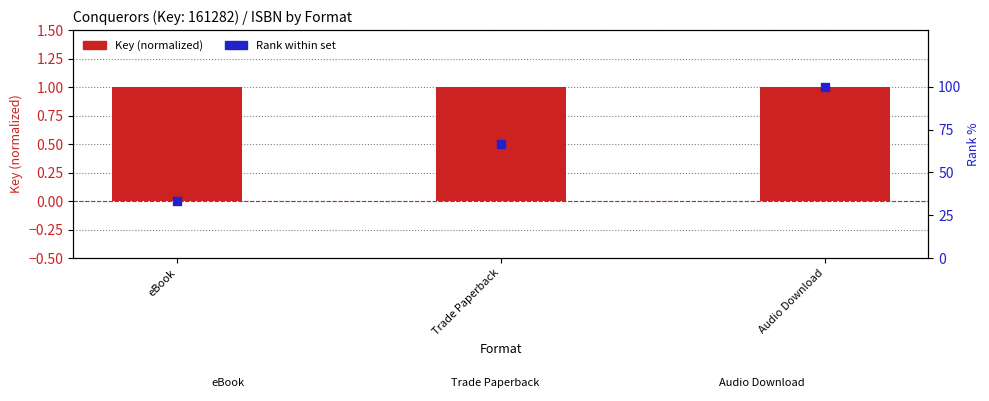

Which series has the largest total across all categories?

Rank within set